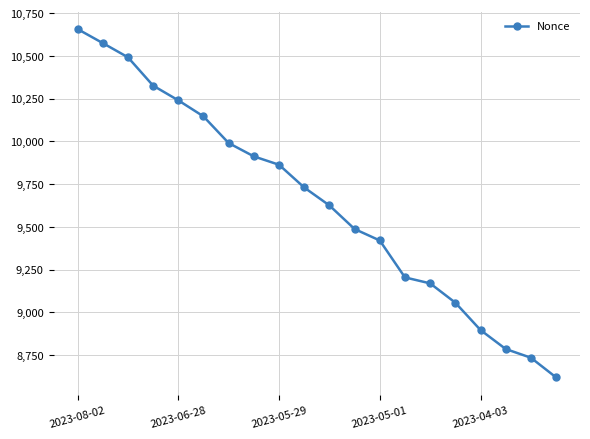

What is the maximum value shown in the chart?

10657